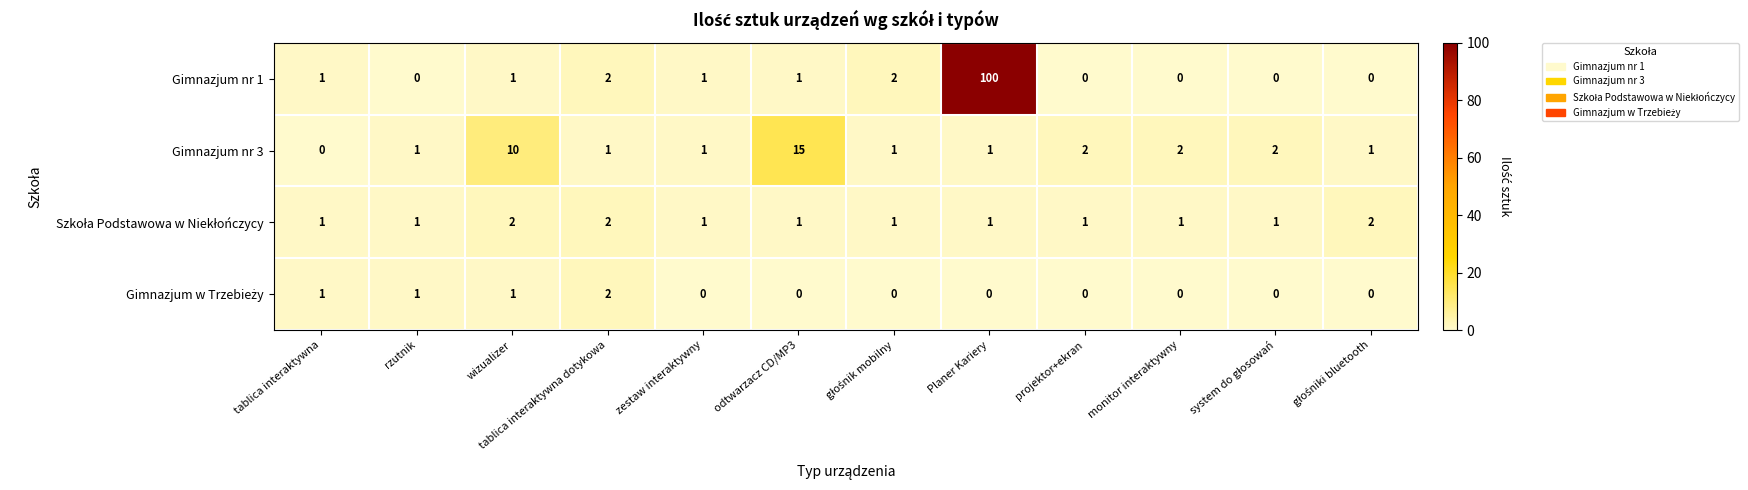

What is the maximum value for Gimnazjum nr 3?

15